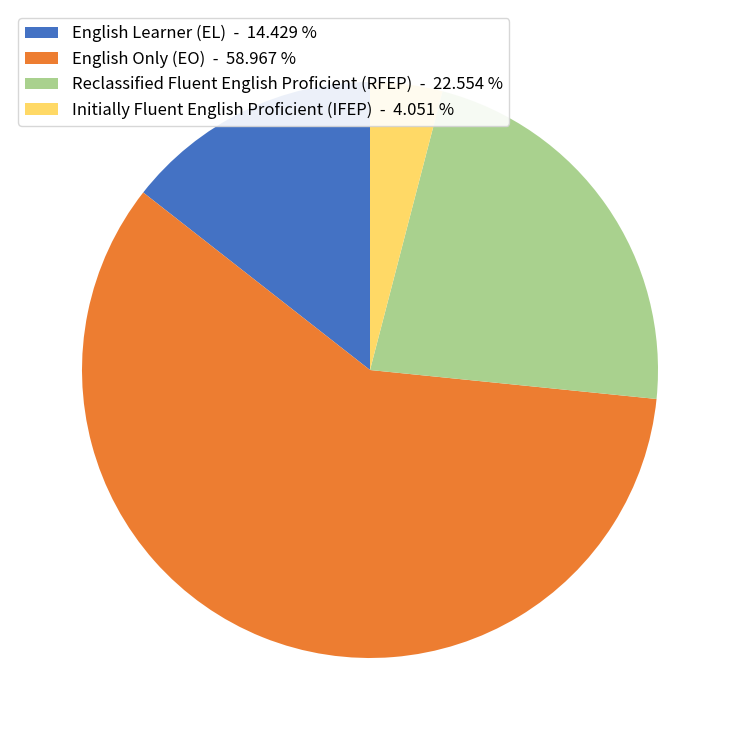

What is the smallest slice in the pie chart?

Initially Fluent English Proficient (IFEP) - 4.051 %